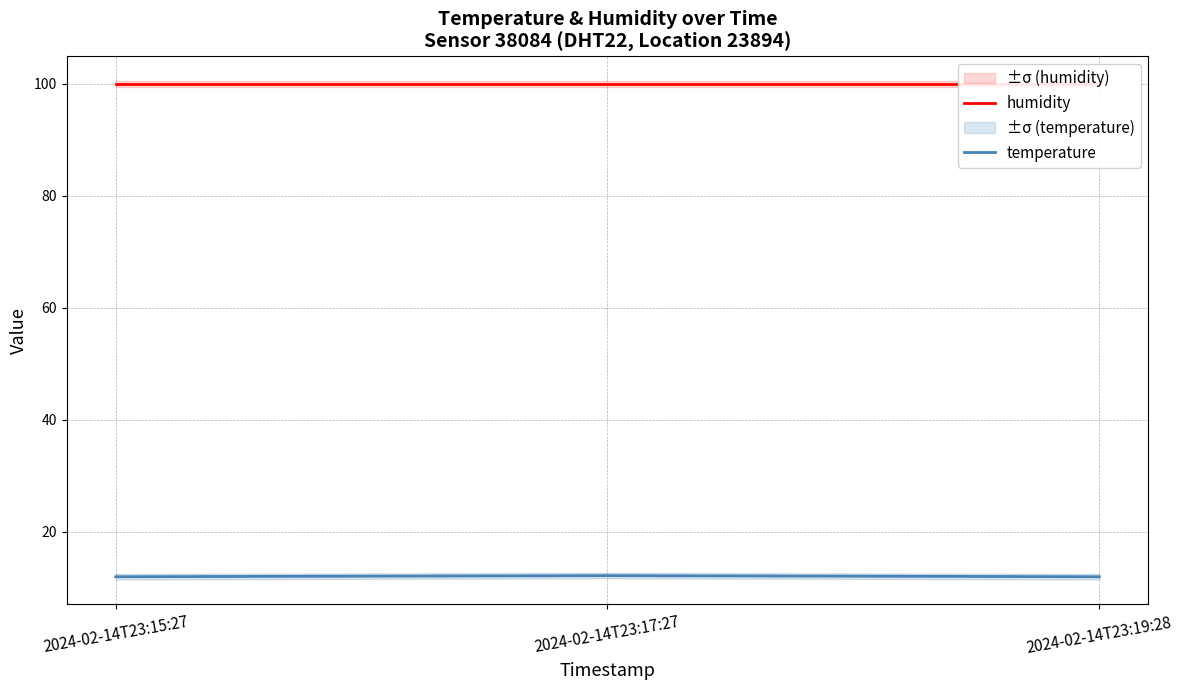

Rank the series by their maximum value, from highest to lowest.

humidity, temperature